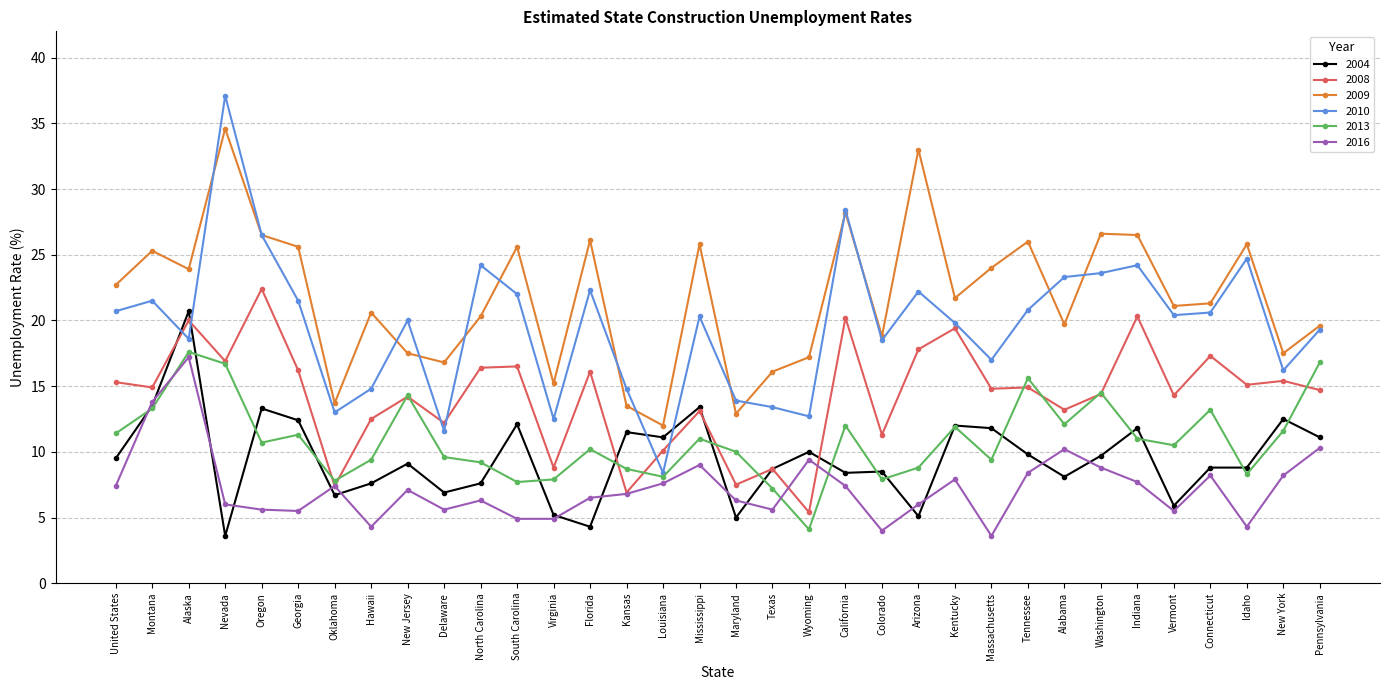

Which series has the largest range (max minus min)?

2010